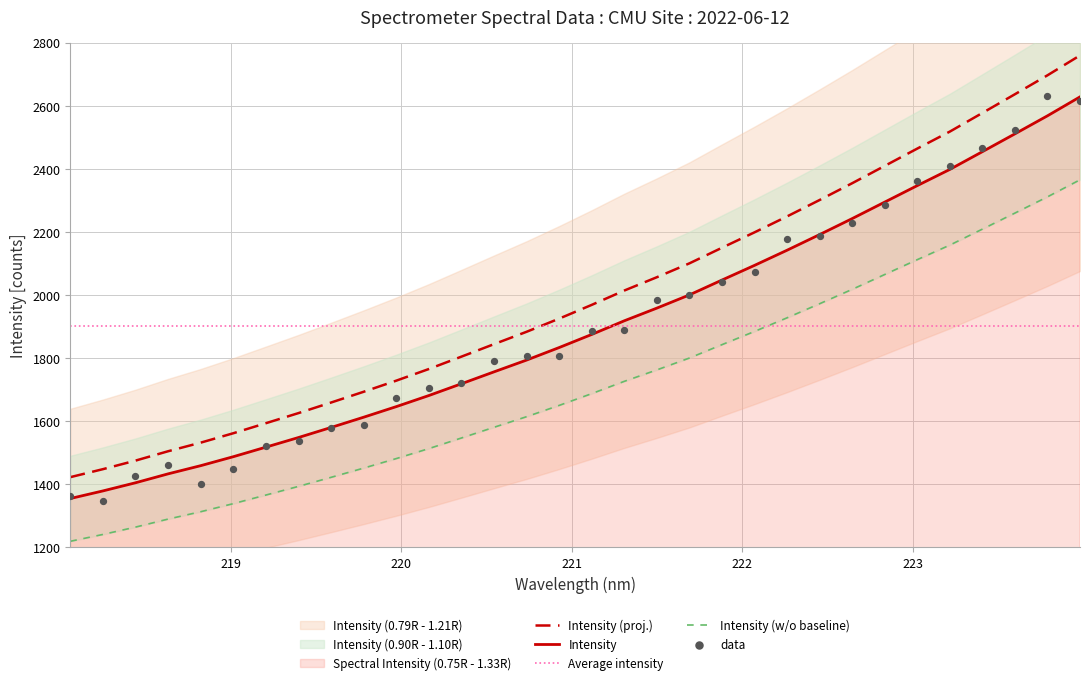

What is the ratio of the value at 223.2172 to the value at 222.0721?

1.1